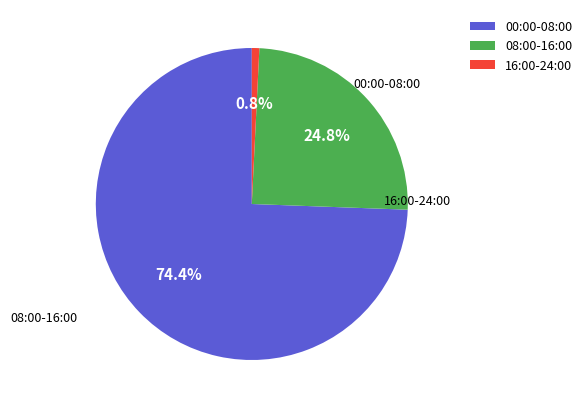

To the nearest percent, what portion does 00:00-08:00 represent?

74%